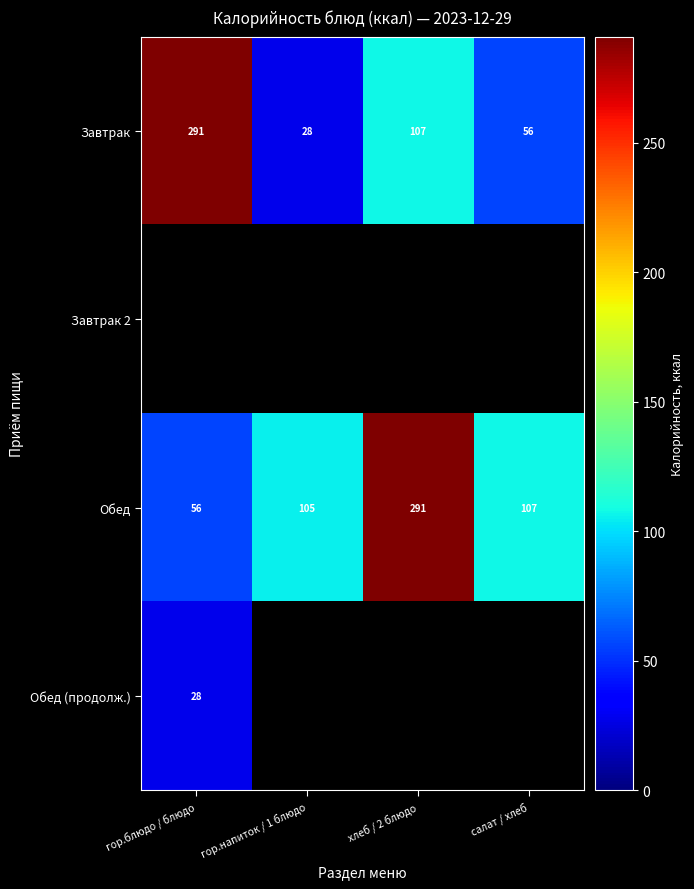

Count the number of data series in this chart.

4